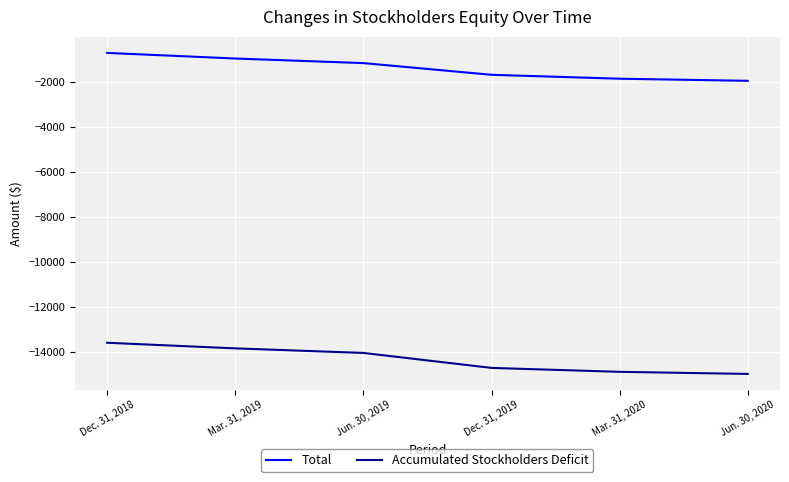

At Jun. 30, 2020, list the series in order from smallest to largest.

Accumulated Stockholders Deficit, Total